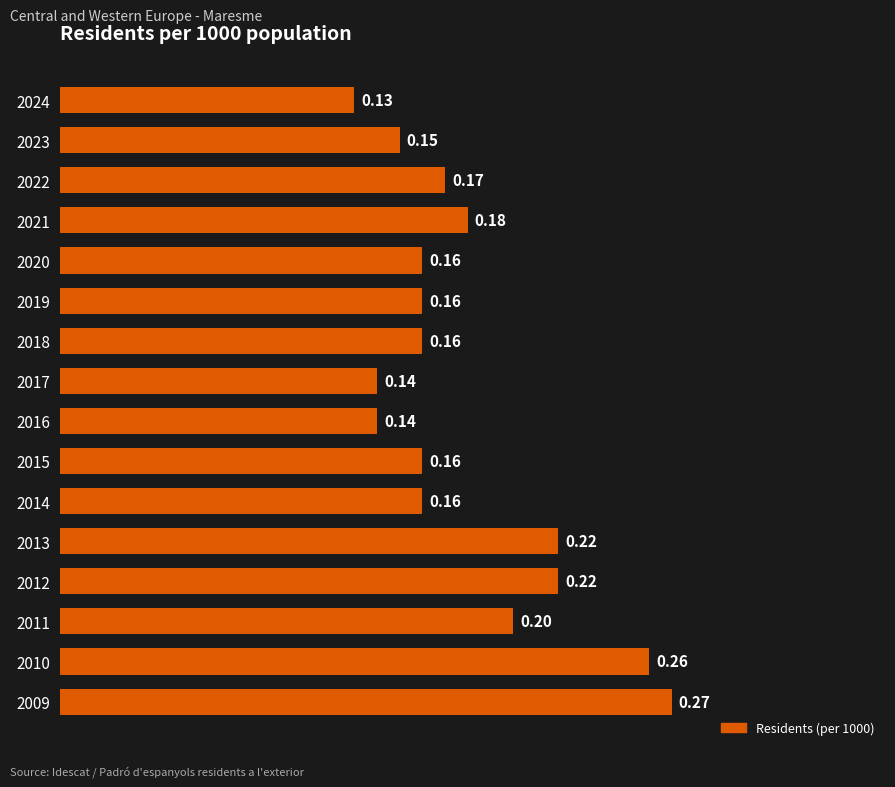

What is the sum of the values at 2009 and 2010?

0.5